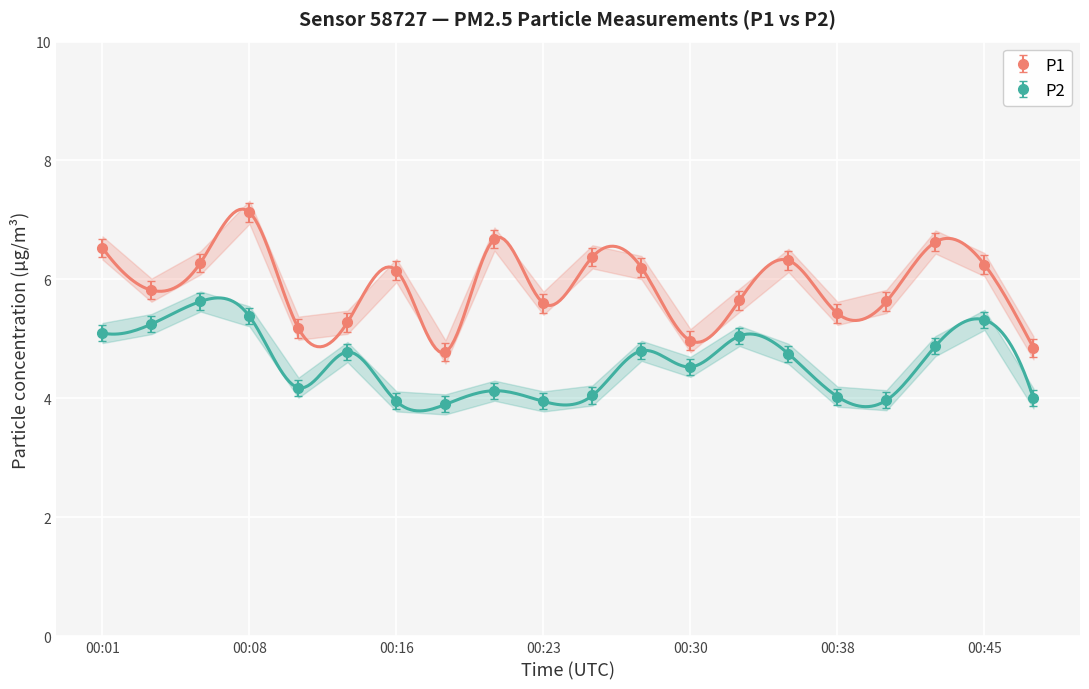

True or false: P2 and P1 intersect in this chart.

False